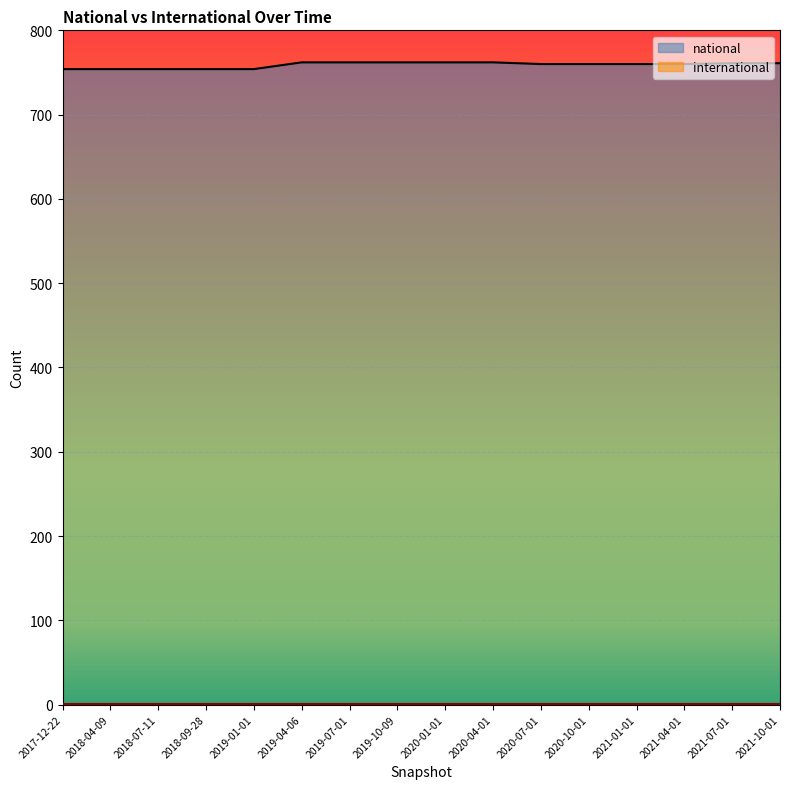

Count the number of values greater than 760.

7